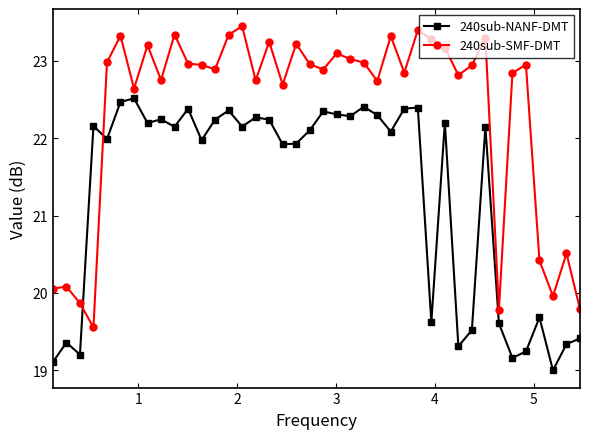

After their last crossing, which series has the higher values: 240sub-NANF-DMT or 240sub-SMF-DMT?

240sub-SMF-DMT